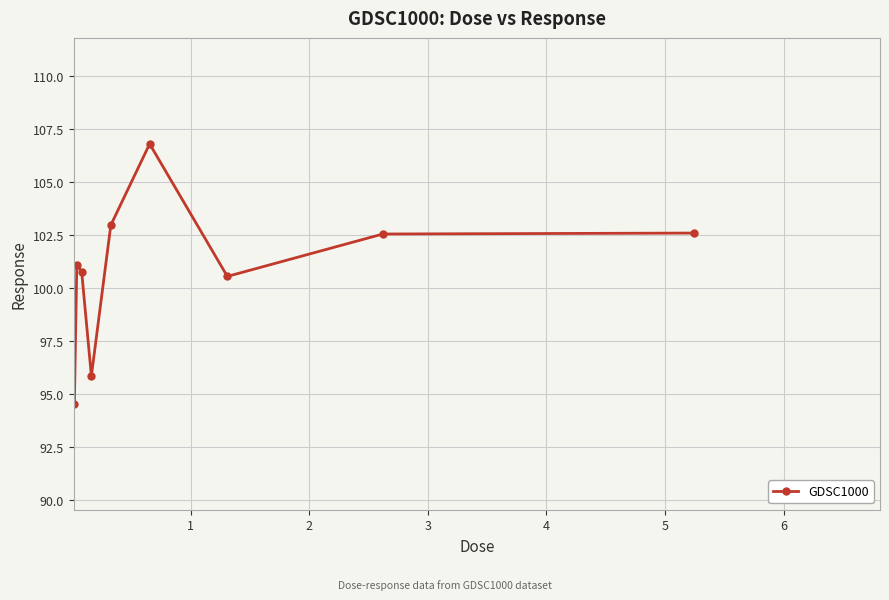

How many points are lower than both their immediate neighbors (excluding endpoints)?

2